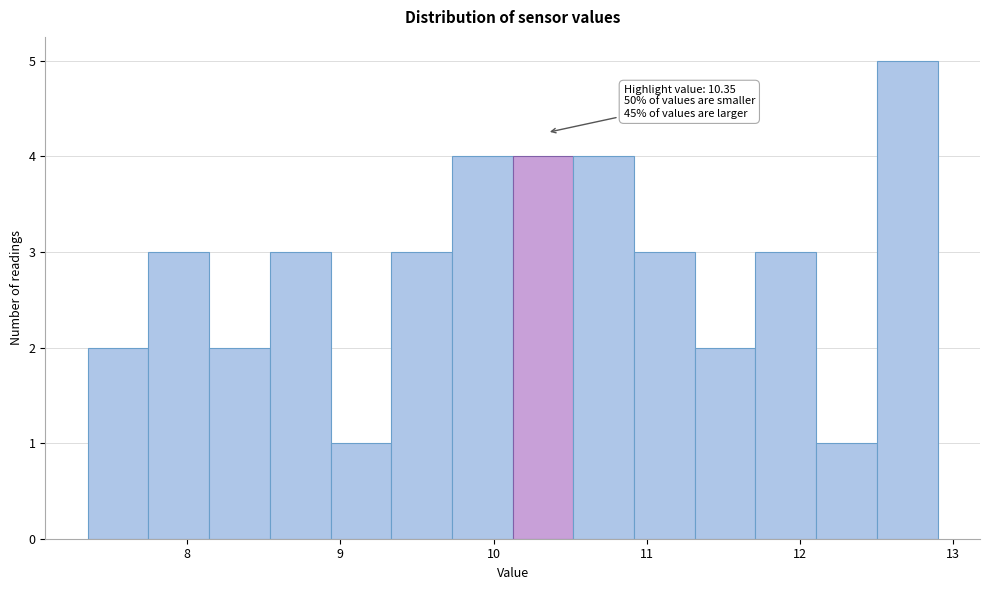

Around what value on the x-axis is the tallest bar? Give the approximate position of its centre, as read against the axis.

12.7